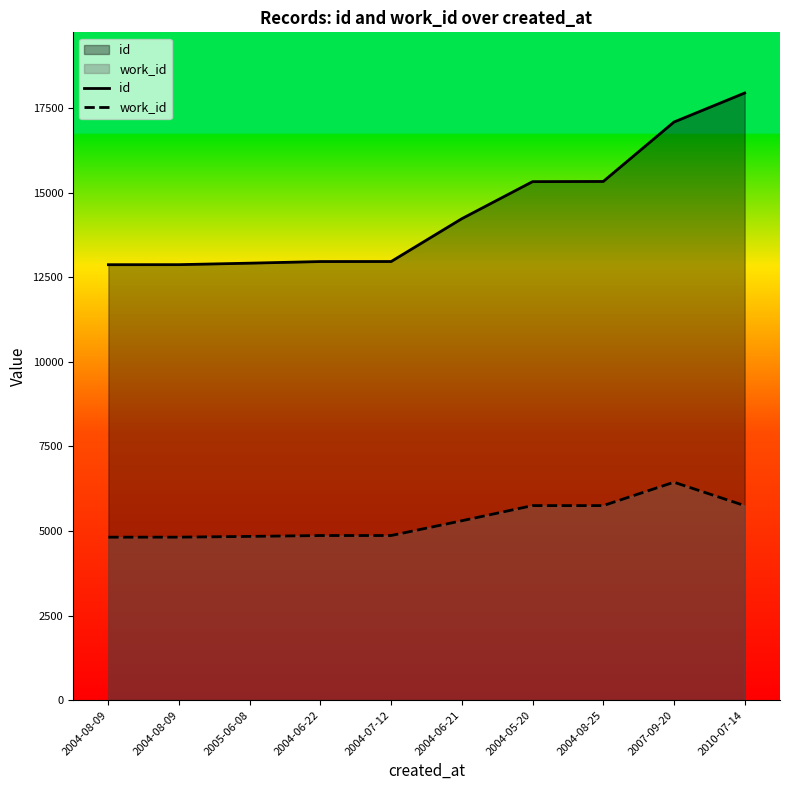

True or false: id and work_id cross at least once.

False